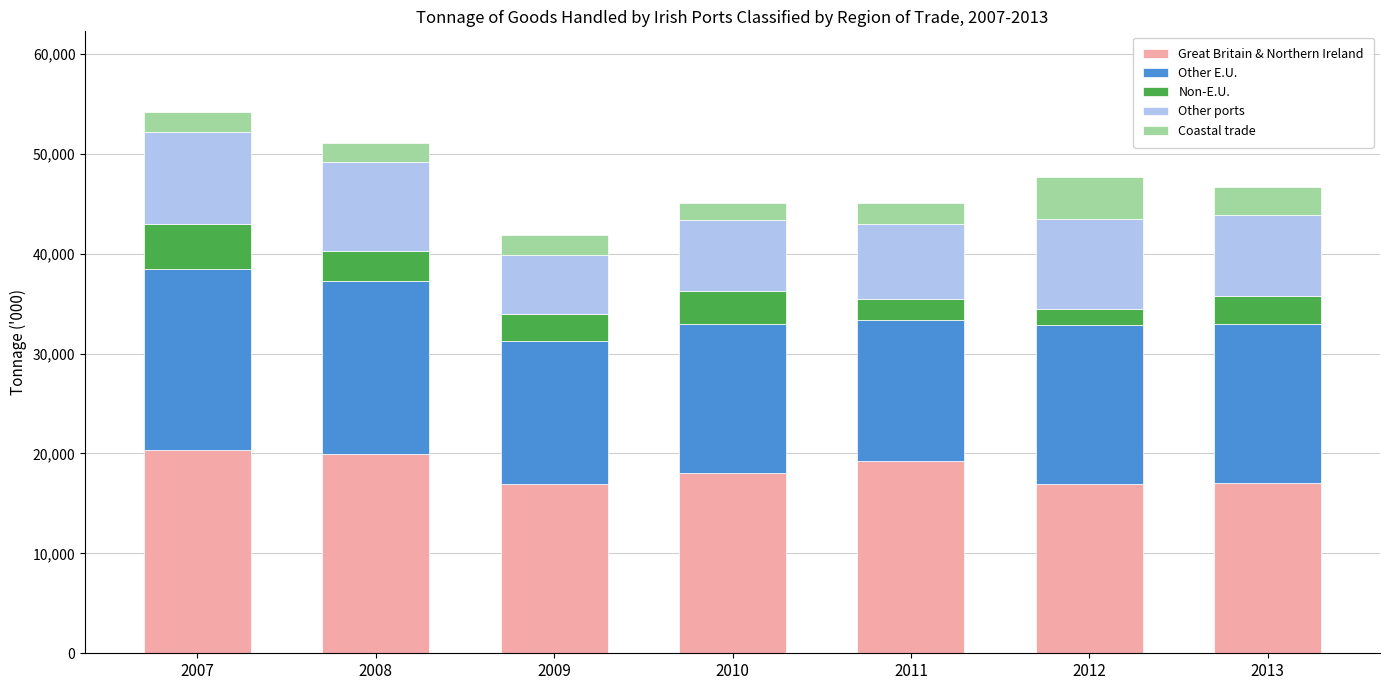

What is the maximum value for Great Britain & Northern Ireland?

20351